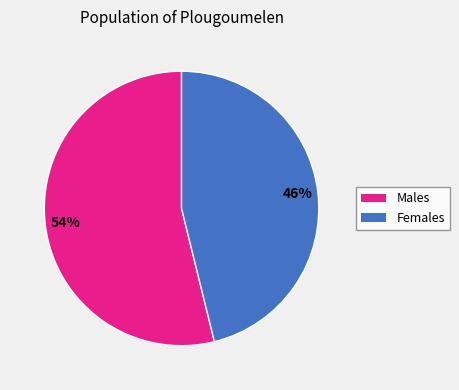

To the nearest percent, what is the average slice percentage?

50%